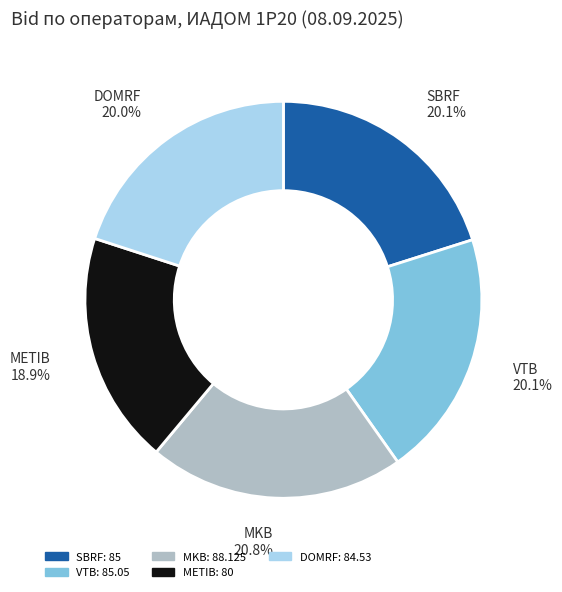

What is the ratio of the value at SBRF to the value at DOMRF?

1.0